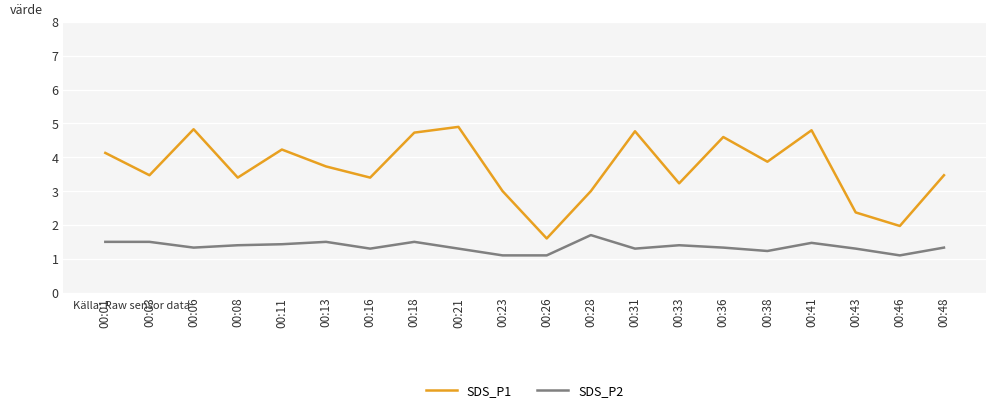

Rank the series at 00:36 from lowest to highest value.

SDS_P2, SDS_P1